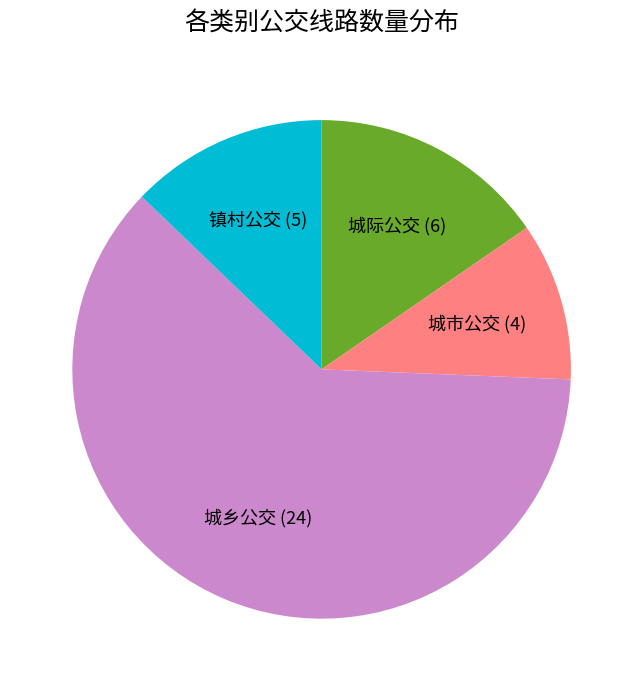

Does 城际公交 (6) represent more than half of the total?

No